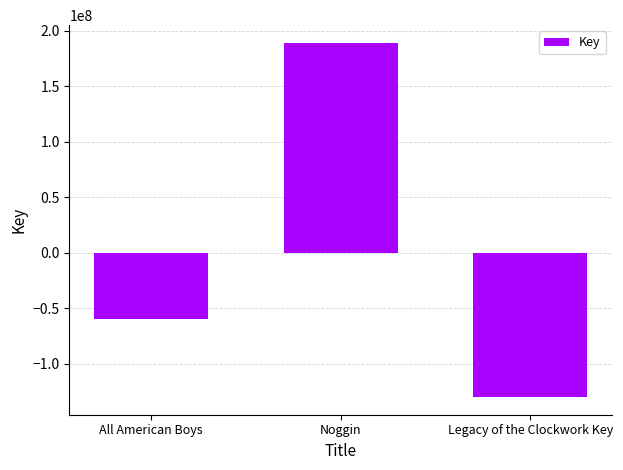

Between All American Boys and Noggin, which is larger?

Noggin